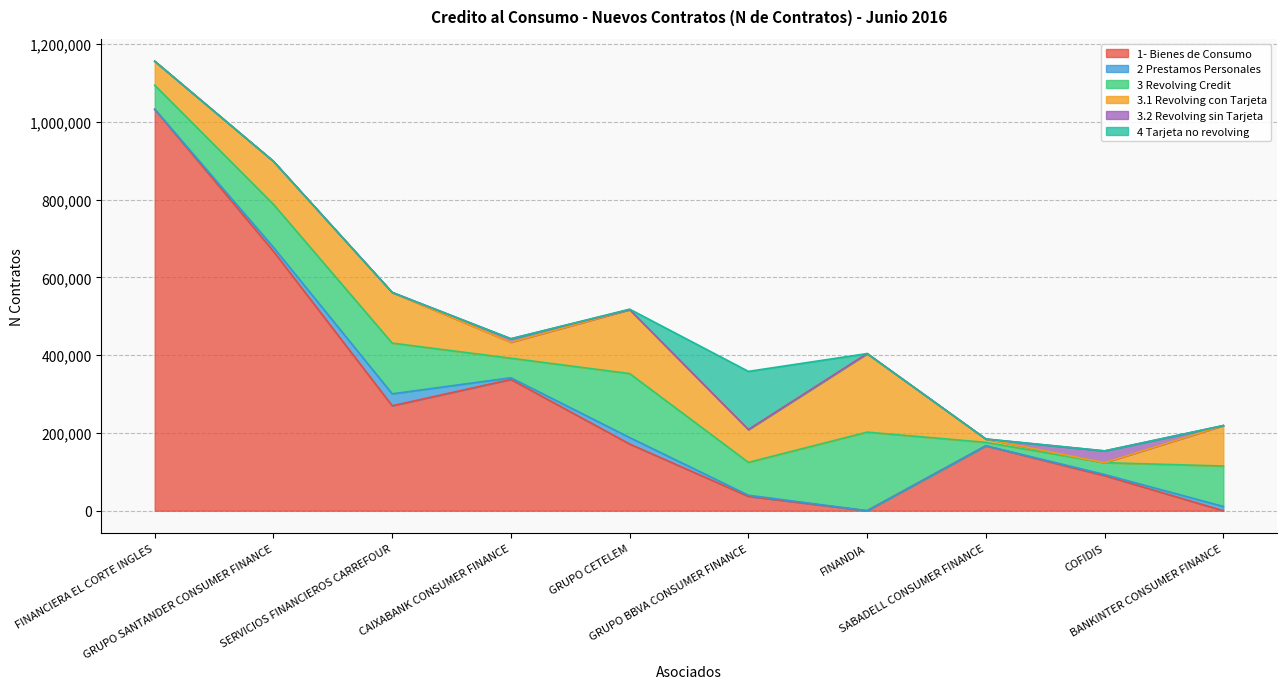

Reading right to left, what are all the values shown in this chart?

1- Bienes de Consumo: 0	90112	166767	0	36912	171430	337452	269768	666993	1032103
2 Prestamos Personales: 10884	3003	256	43	2909	16644	4334	30733	10117	0
3 Revolving Credit: 104007	30320	8655	201961	84447	164454	50152	130341	110573	61723
3.1 Revolving con Tarjeta: 104007	0	8655	201961	84447	164454	41174	130341	110573	61723
3.2 Revolving sin Tarjeta: 0	30320	0	0	0	0	8978	0	0	0
4 Tarjeta no revolving: 0	0	0	0	149450	1115	0	0	0	0